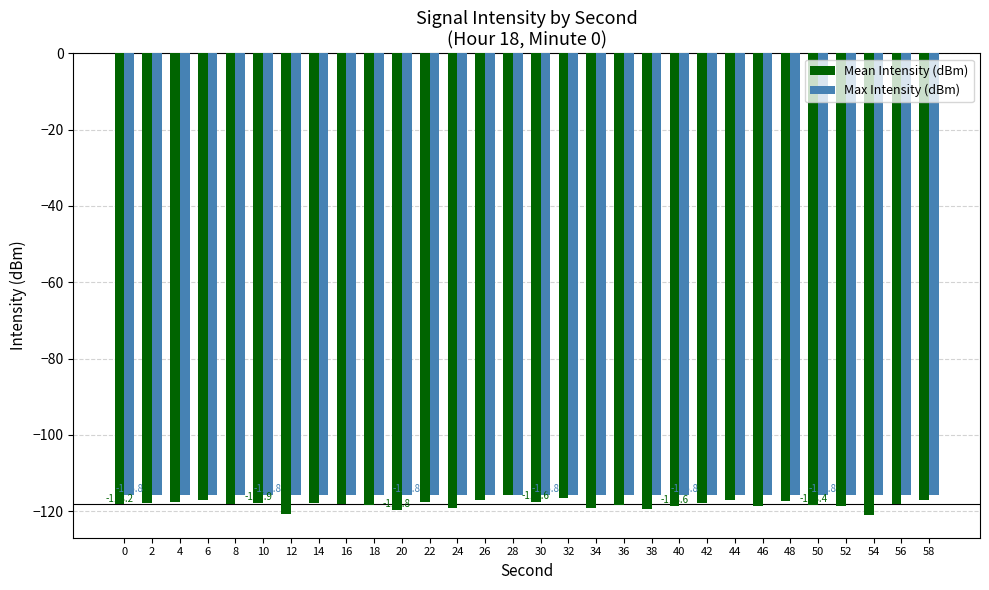

What is the maximum value shown in the chart?

-115.8